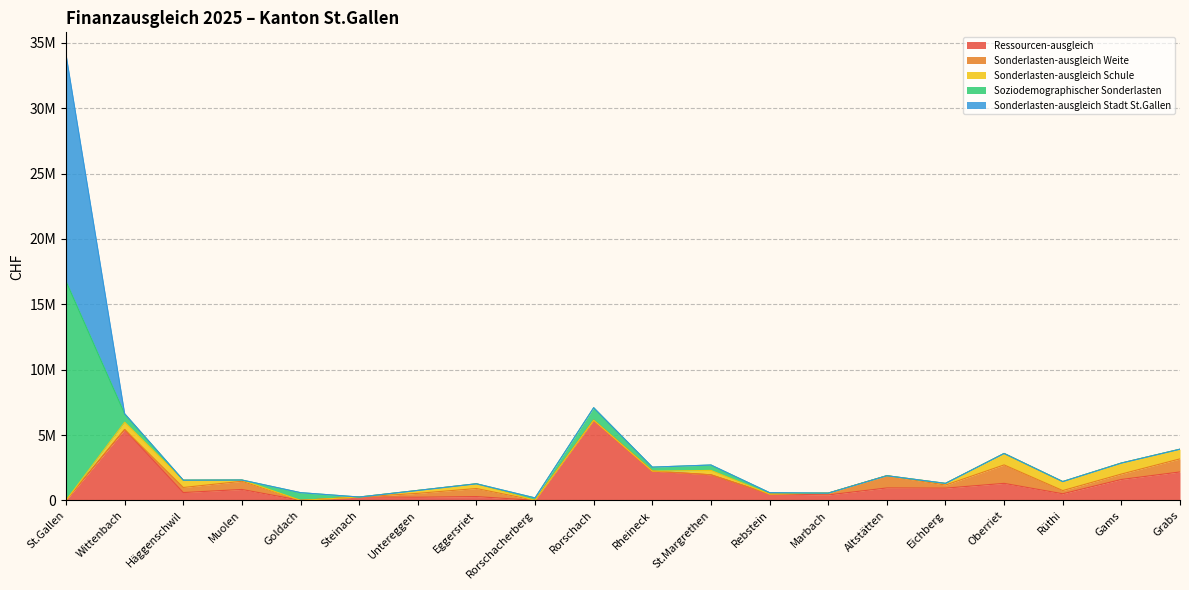

What is the difference between the second highest and minimum values in the Sonderlasten-ausgleich Schule series?

842300